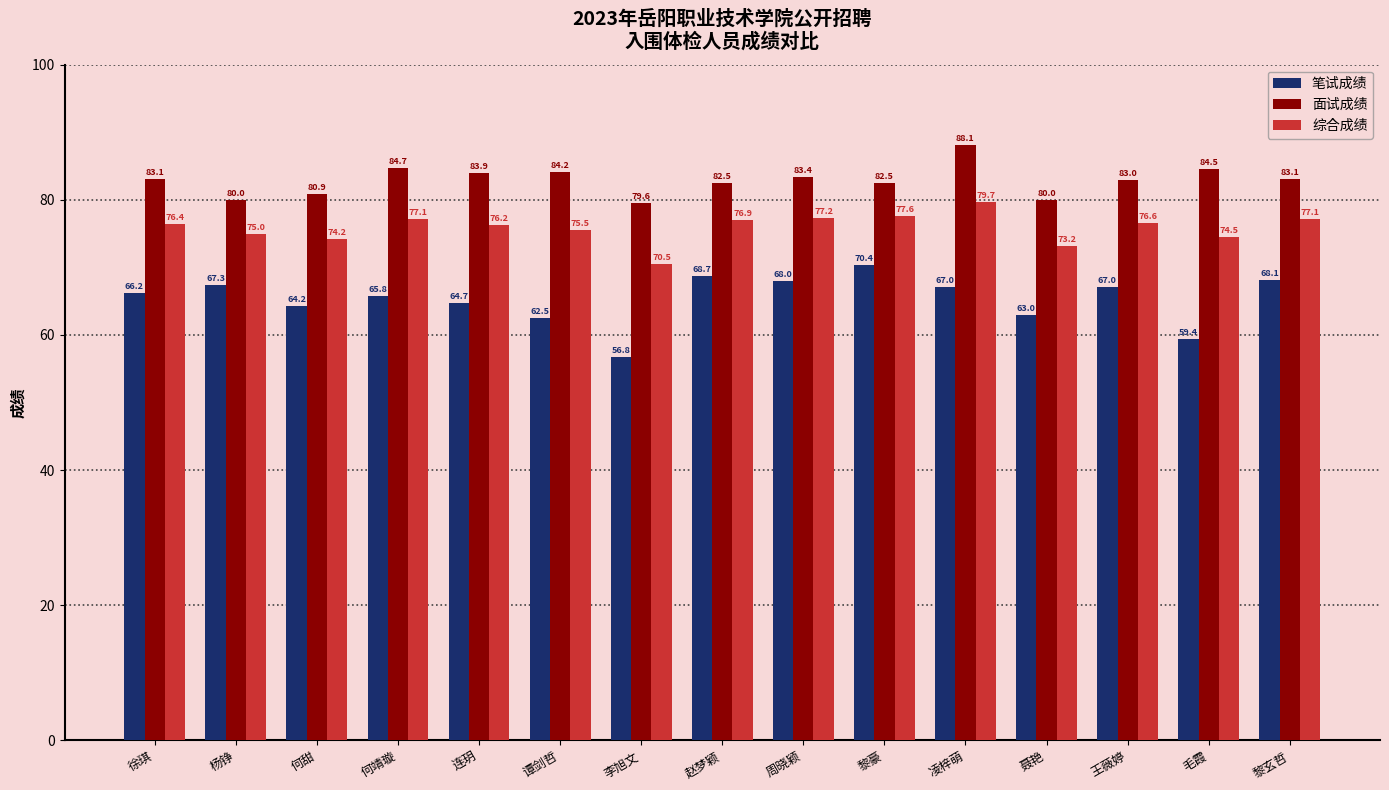

Which series has the widest spread of values?

笔试成绩